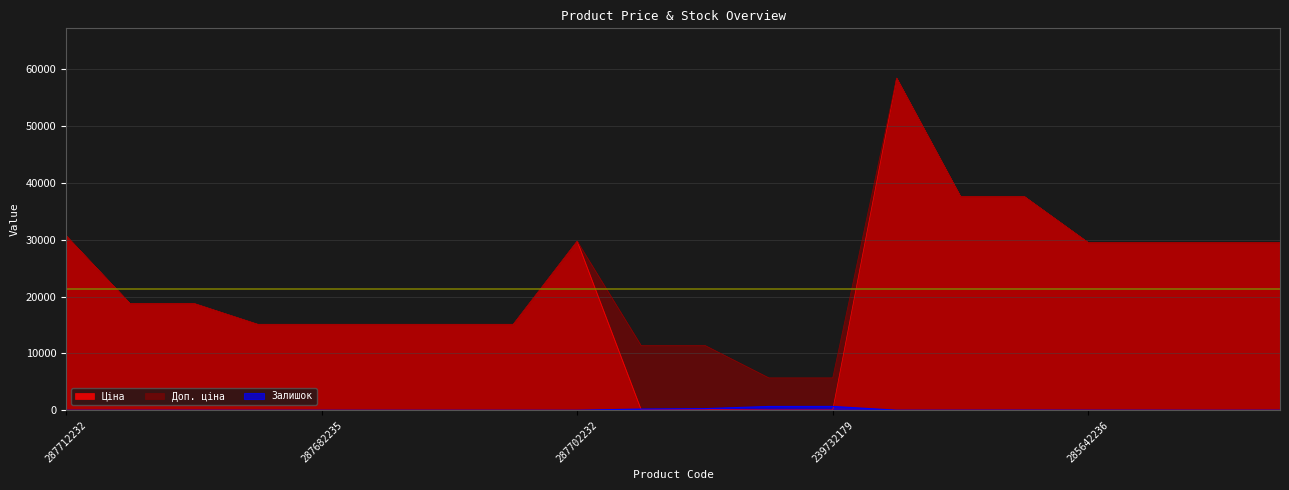

What position from the right is 285642233?

1